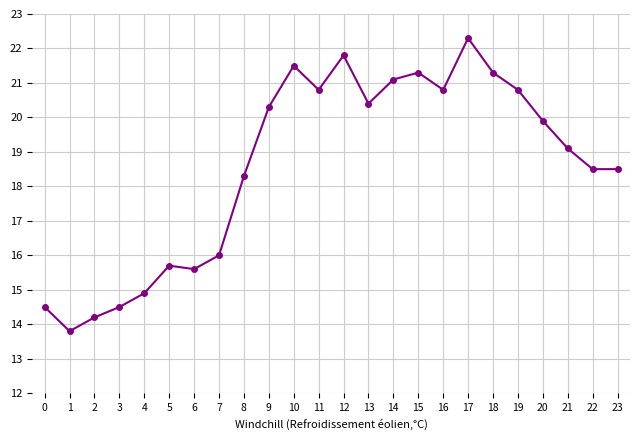

How many lines are shown in the chart?

1